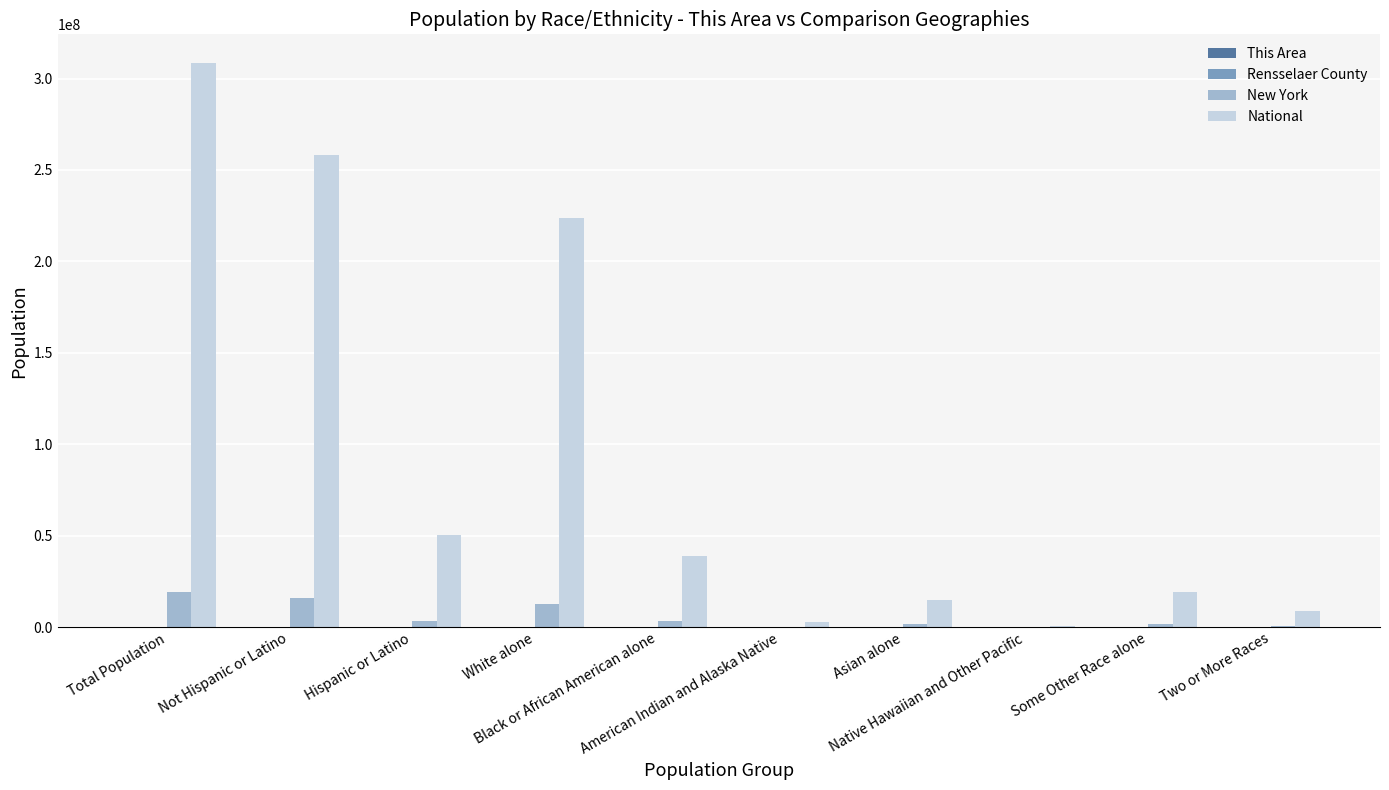

What is the maximum value shown in the chart?

308745538